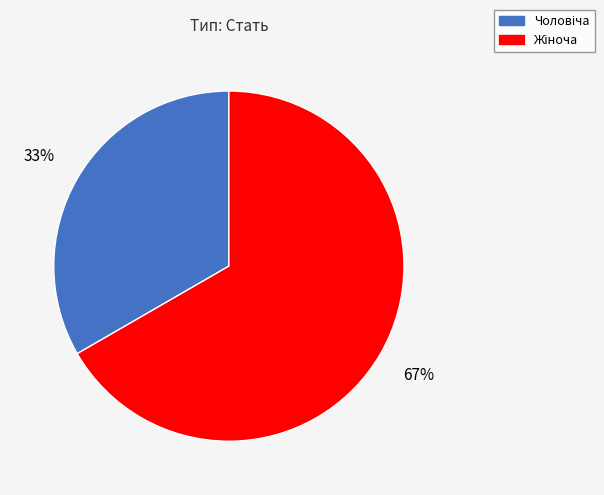

Does any single category account for the majority?

Yes